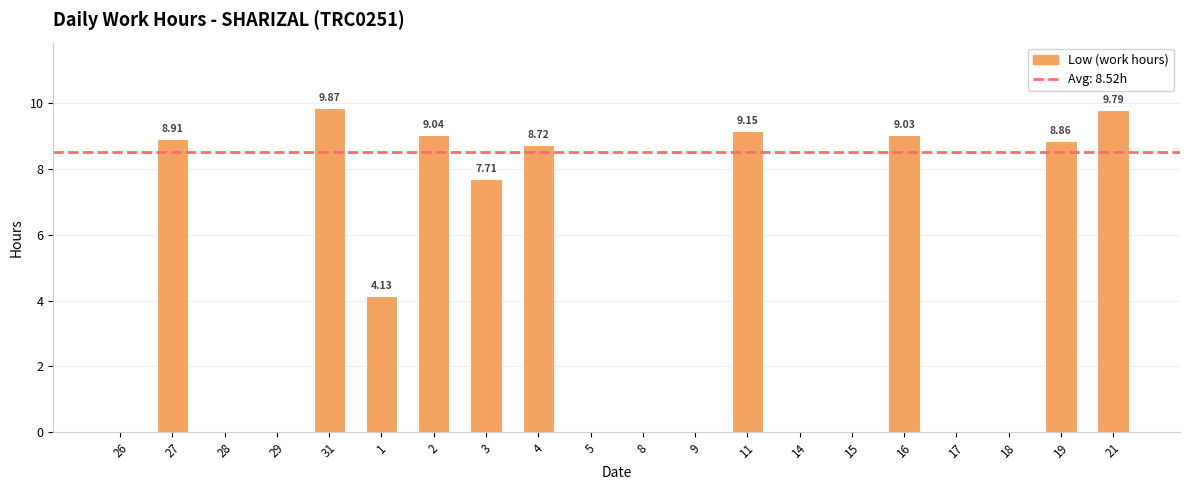

What value does the data have at 16?

9.0